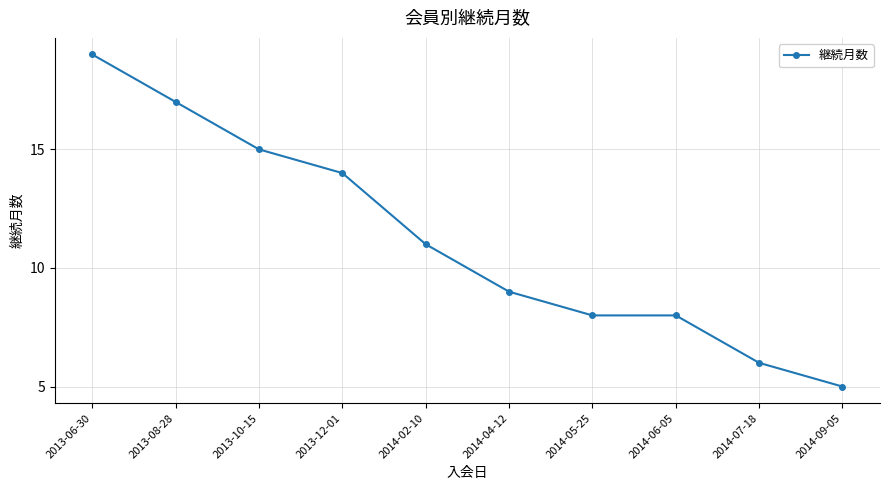

Which category has the highest value across all series?

2013-06-30